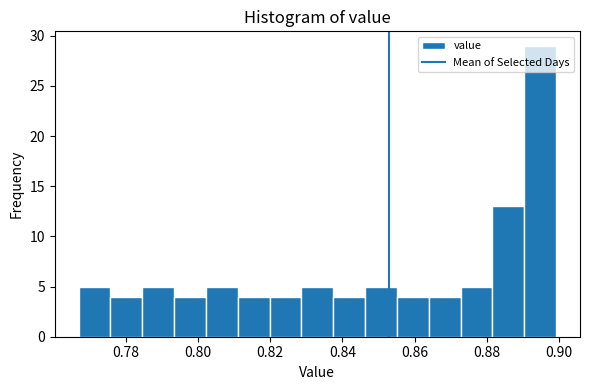

How tall is the bar that spans 0.864 to 0.872 on the x-axis? Neither the bar edges nor the heights are printed on the chart, so give them approximately, as read against the axes.

4